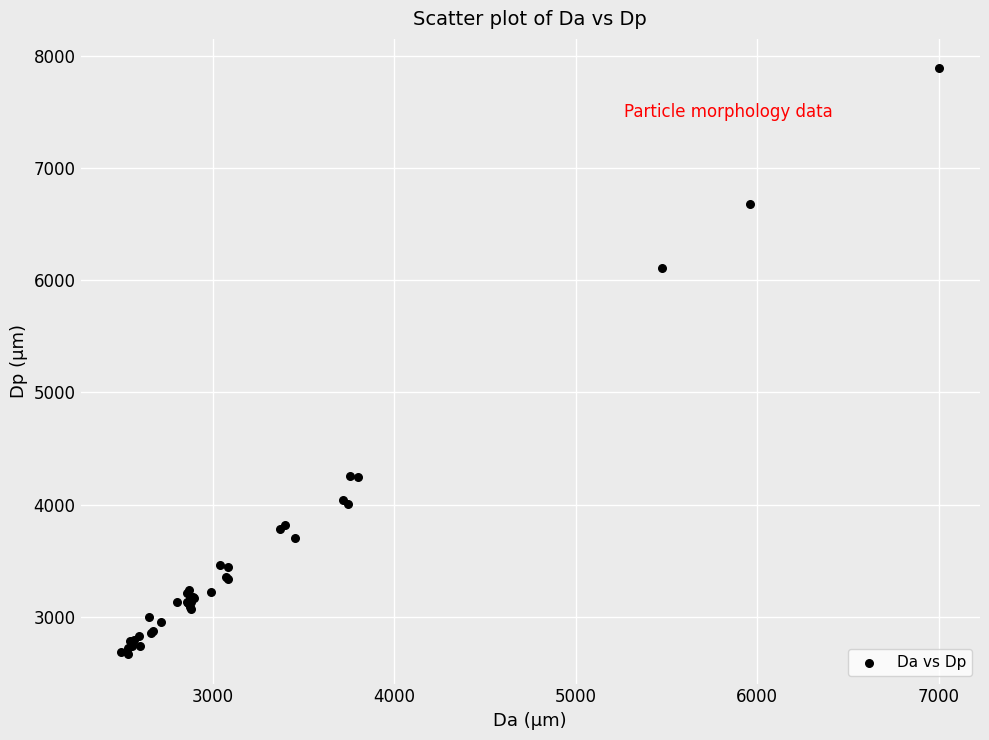

What Y value in the scatter plot is closest to 5278?

6107.3